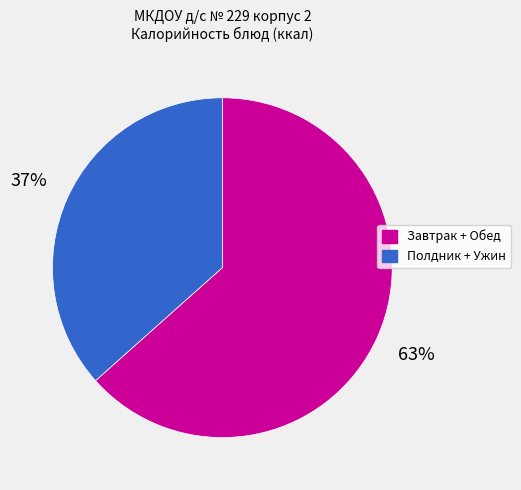

To the nearest percent, what is the average slice percentage?

50%